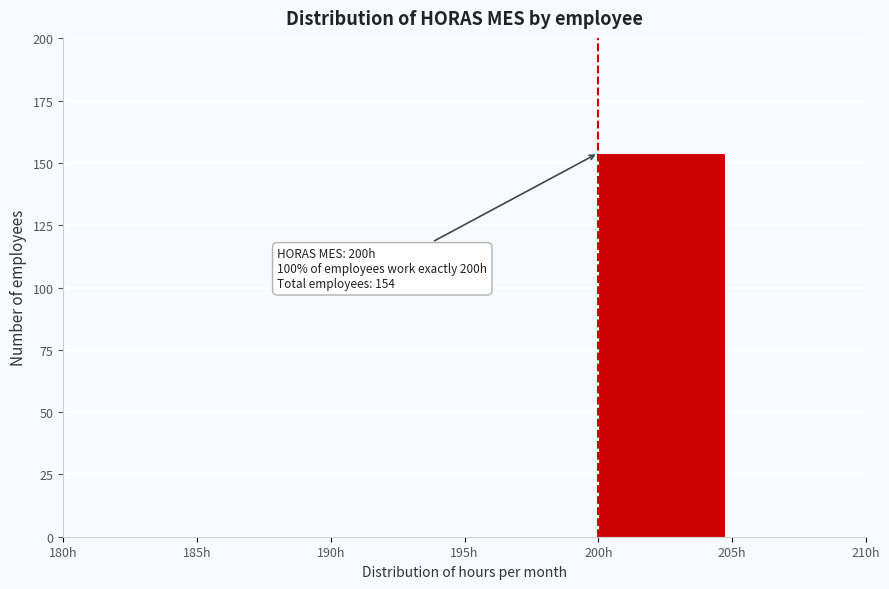

Which range on the x-axis has the tallest bar?

200 to 205